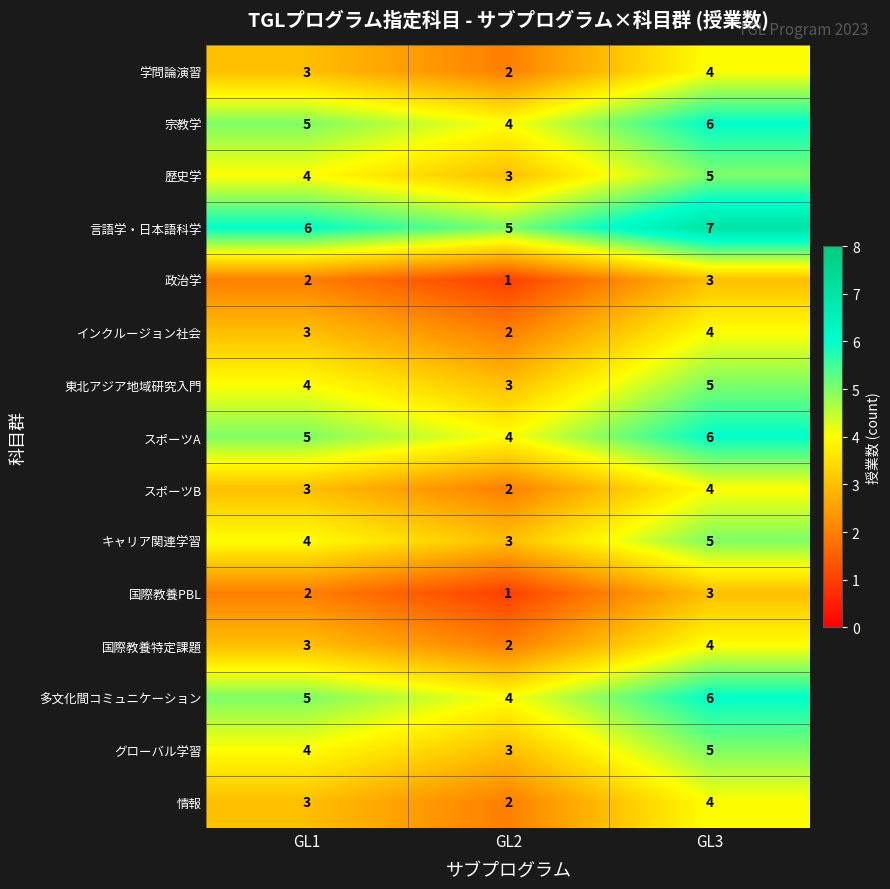

What is the approximate value of 宗教学 at GL1?

5